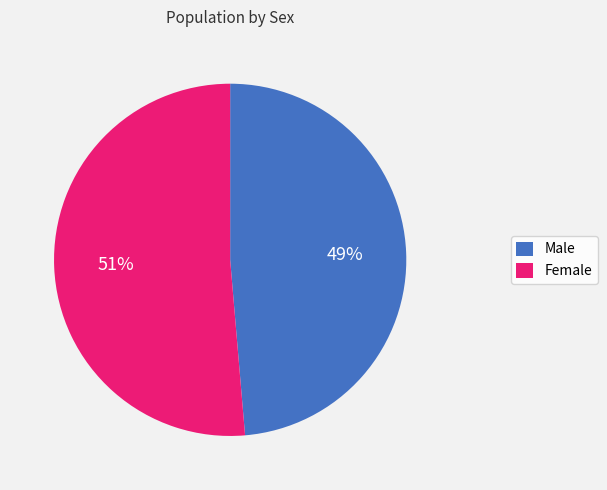

How many slices are in this pie chart?

2